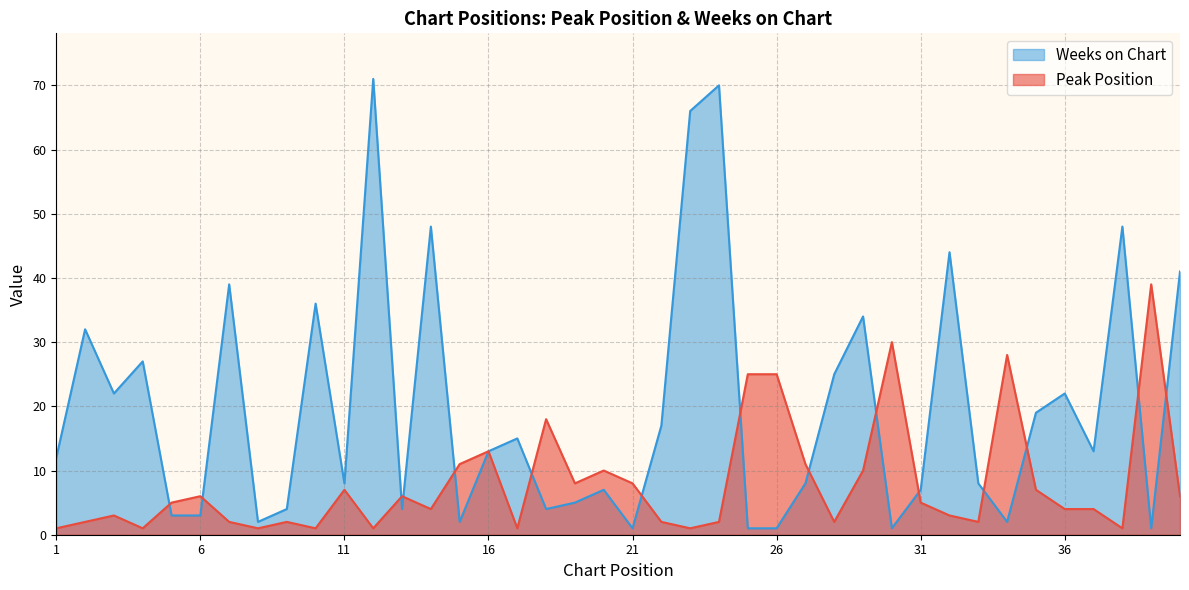

List the series in order of their overall mean, highest first.

Weeks on Chart, Peak Position